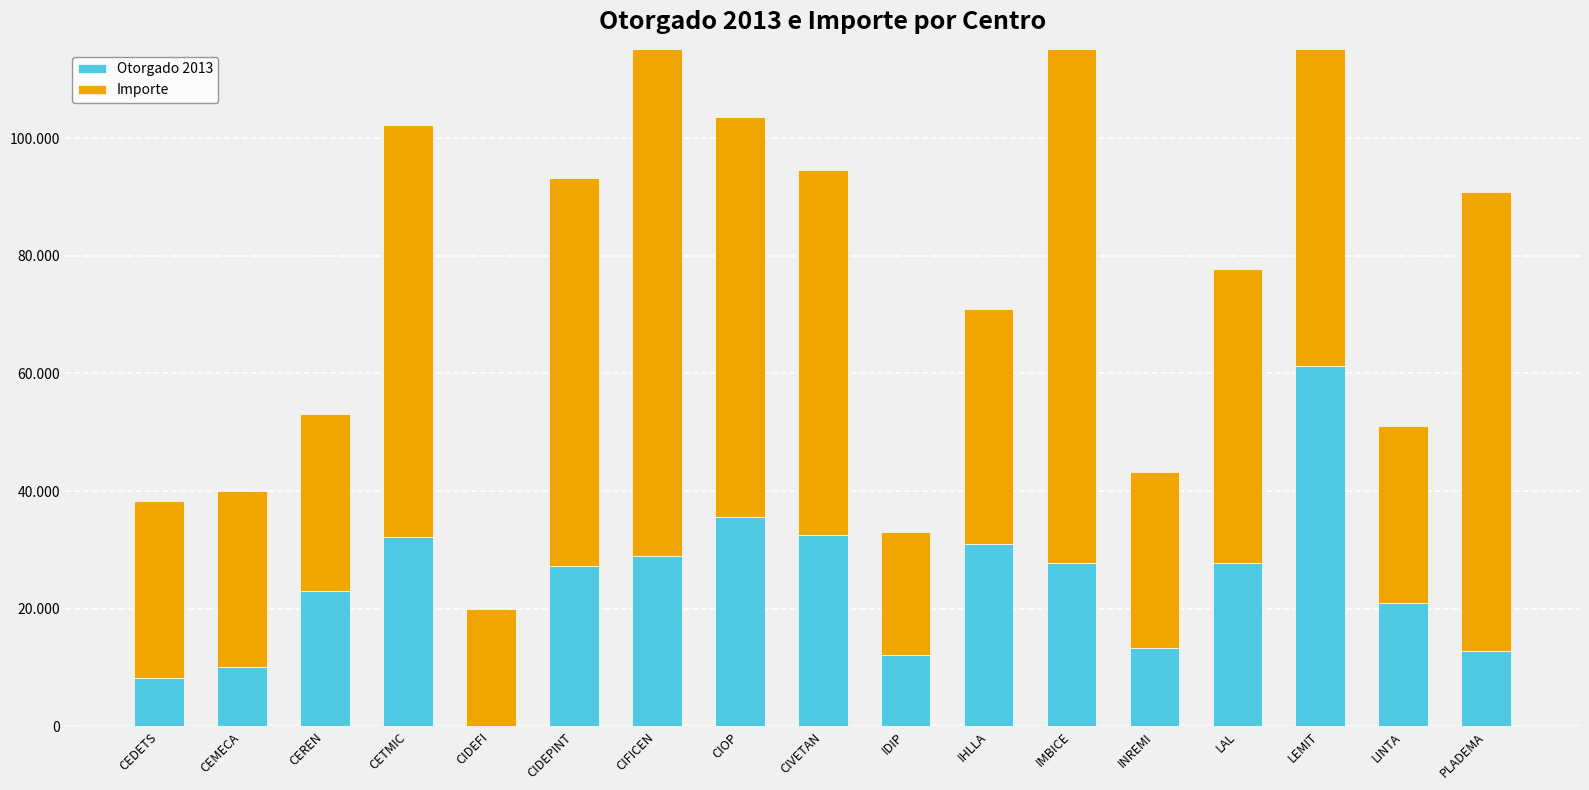

Are the bars horizontal?

No